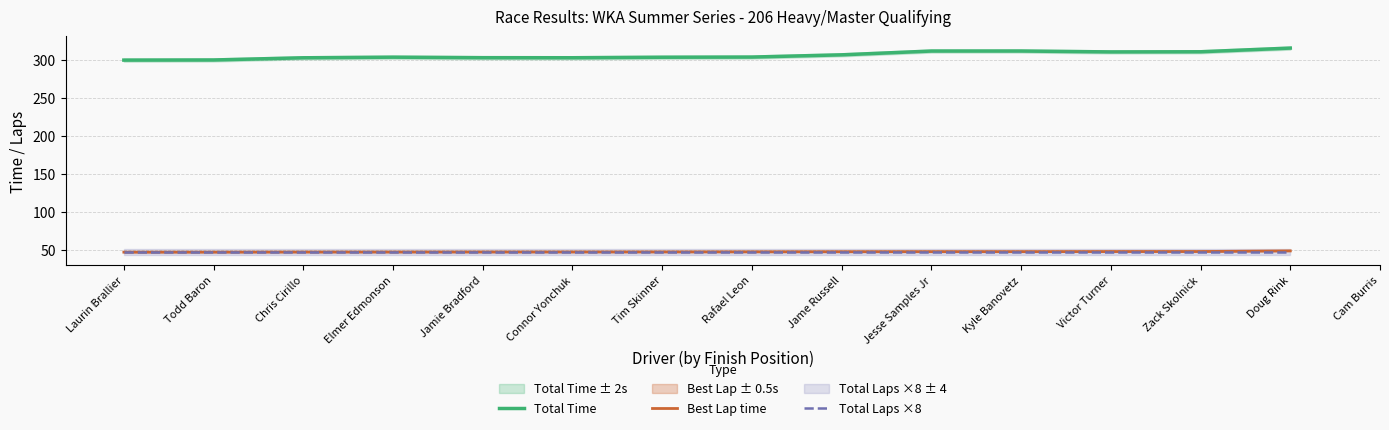

What is the label of the 1st point from the left?

Laurin Brallier